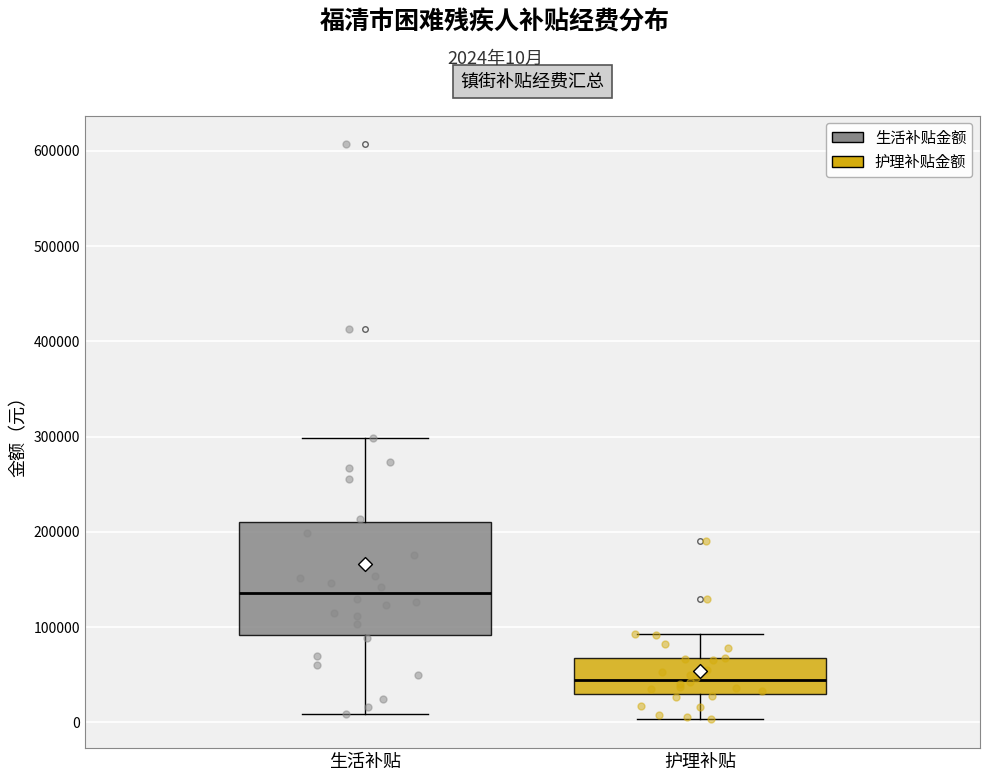

Reading left to right, read every box against the y-axis: the position of its median line, the range the box covers, and the ends of its whiskers. The values are not printed on the chart, so give them approximately, as read against the axis.

生活补贴: median 140000, box 90000 to 210000, whiskers 10000 to 300000
护理补贴: median 40000, box 30000 to 70000, whiskers 0 to 90000